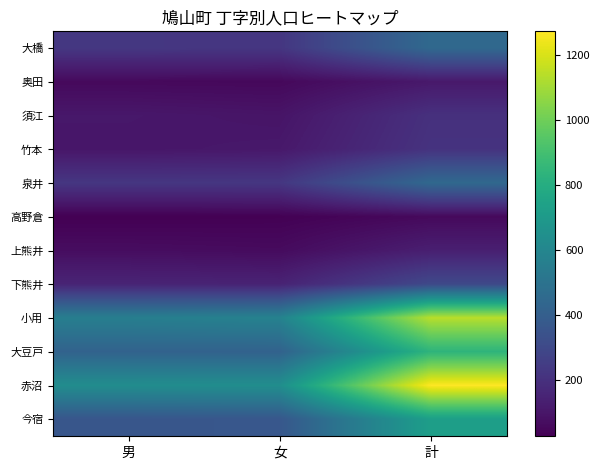

How many categories are shown in the chart?

3